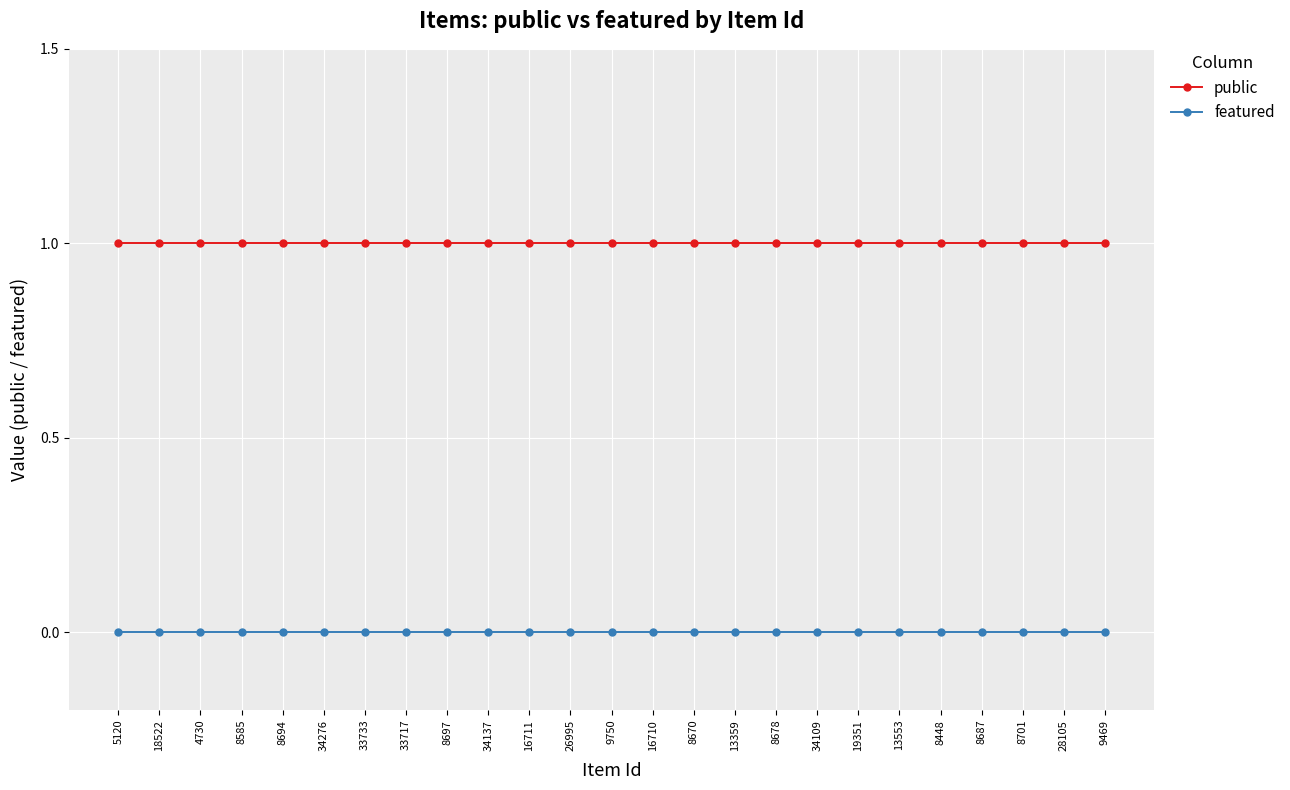

Rank the series by their maximum value, from highest to lowest.

public, featured